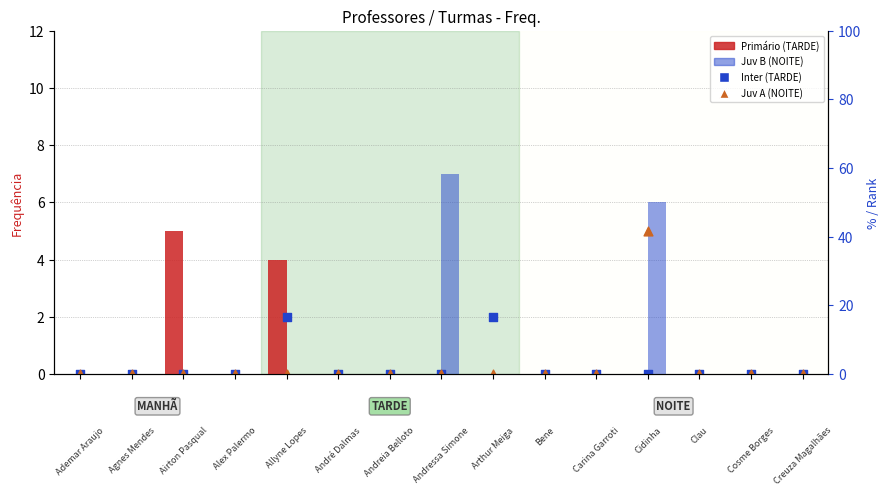

Which series has the largest total across all categories?

Juv B (NOITE)